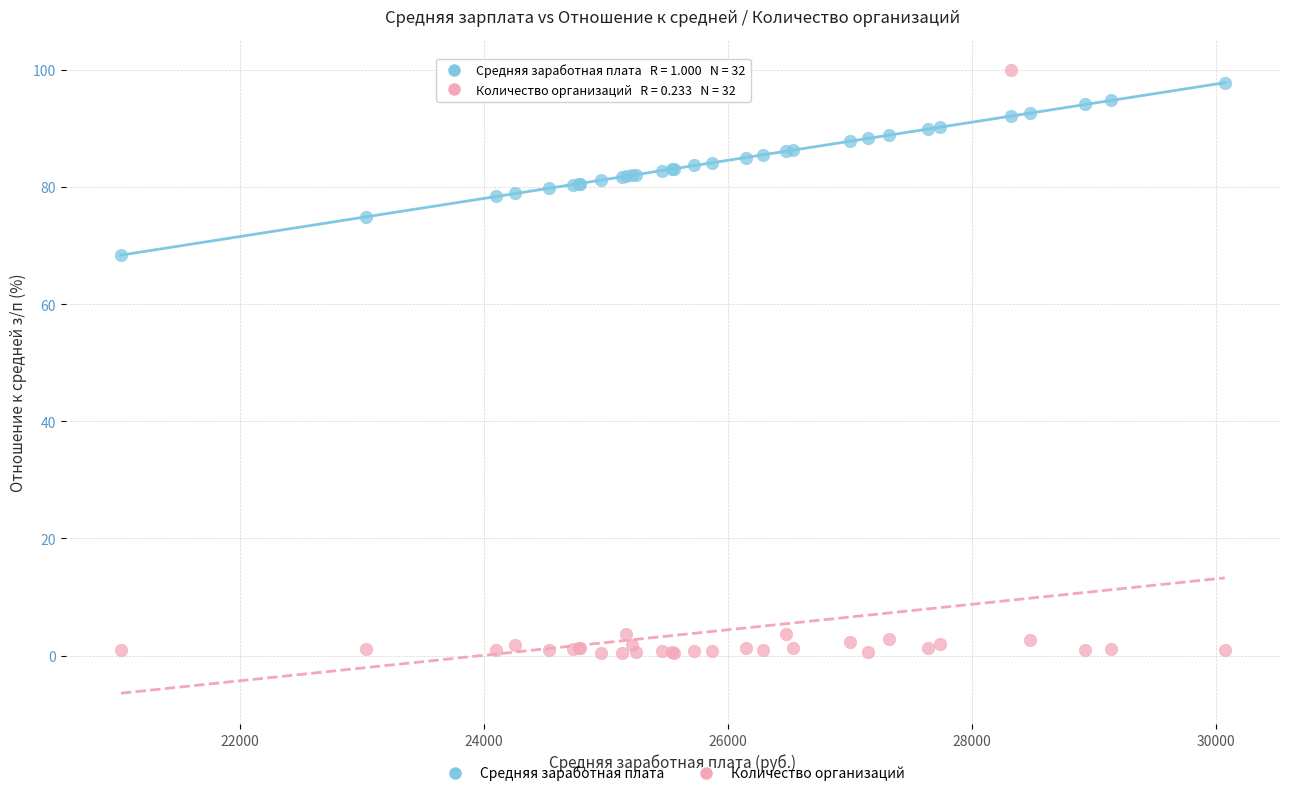

In the Количество организаций series, what Y value is closest to 50?

3.7